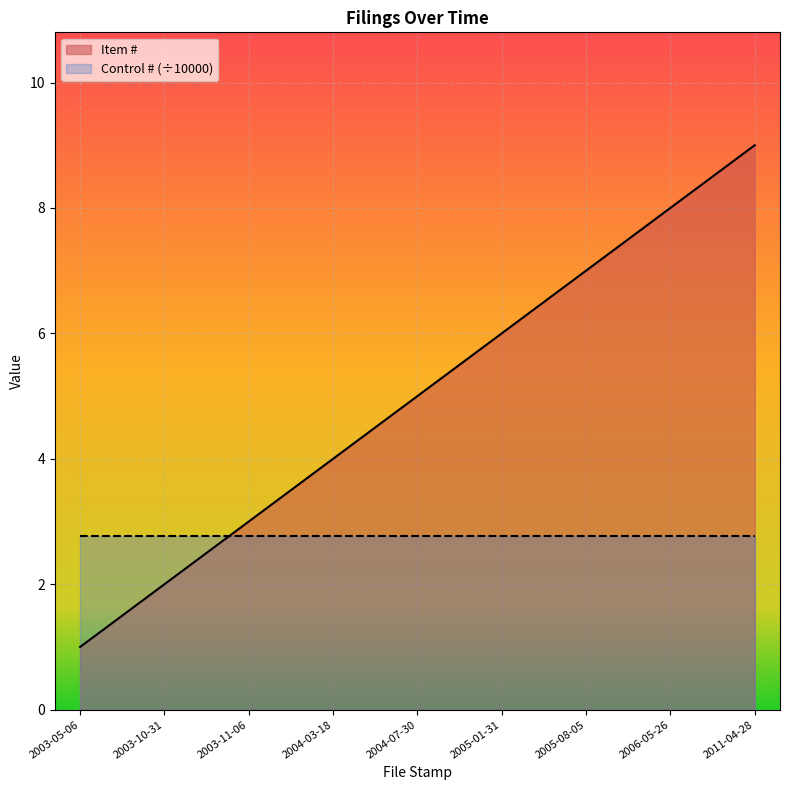

Between 2005-01-31 and 2003-11-06, which is larger?

2005-01-31